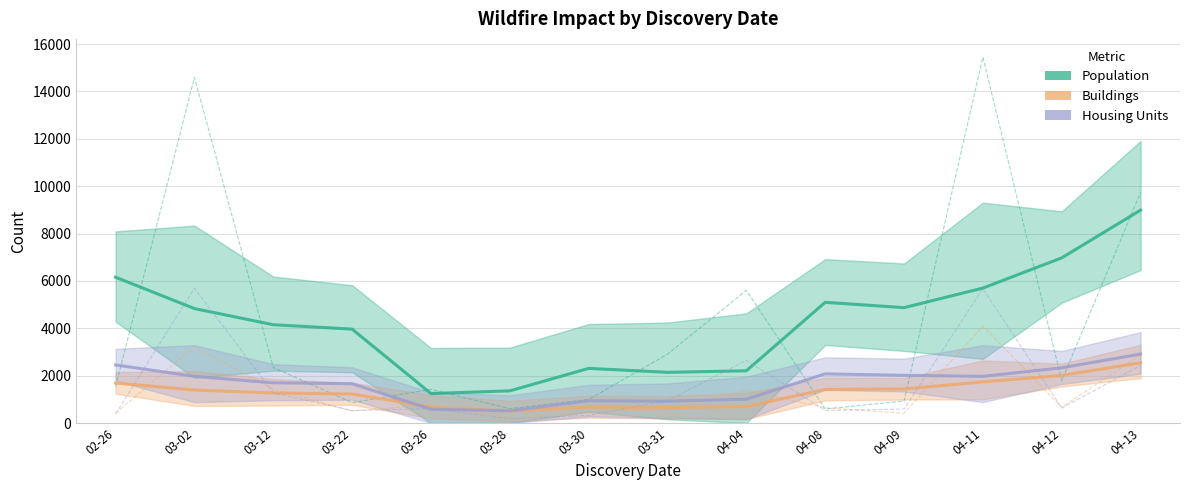

Where is the first local maximum for Population?

03-02